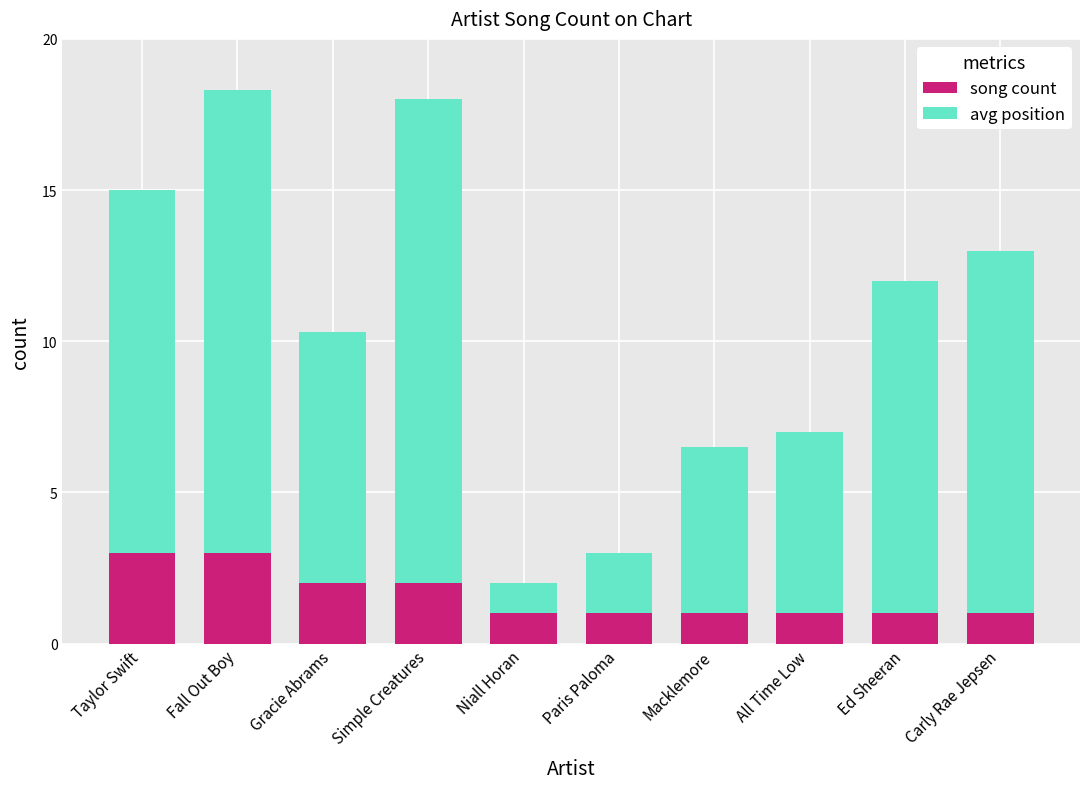

What is the total value across all series at Fall Out Boy?

18.3